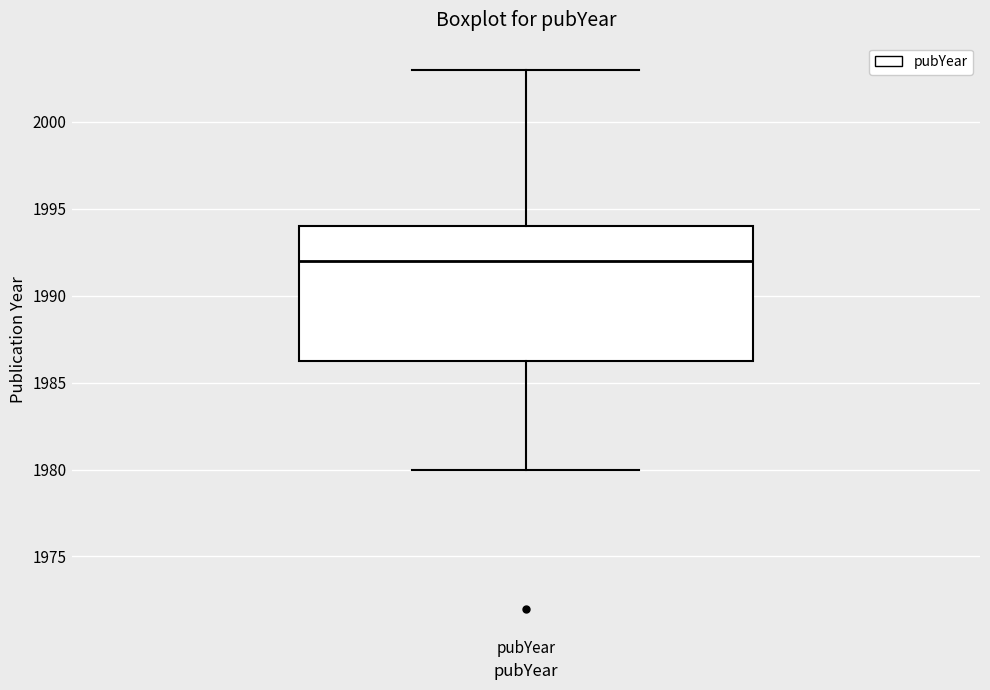

Transcribe this box plot: give where the median line is, the range the box spans, and where the two whiskers end, as read against the y-axis. The values are not printed on the chart, so give them approximately, as read against the axis.

median 1992.0, box 1986.5 to 1994.0, whiskers 1980.0 to 2003.0